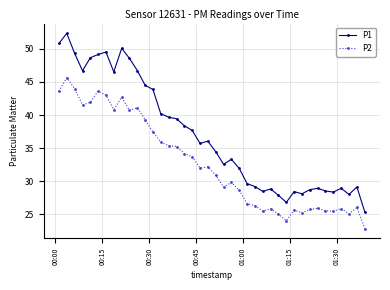

What is the average value of the P1 series?

37.0